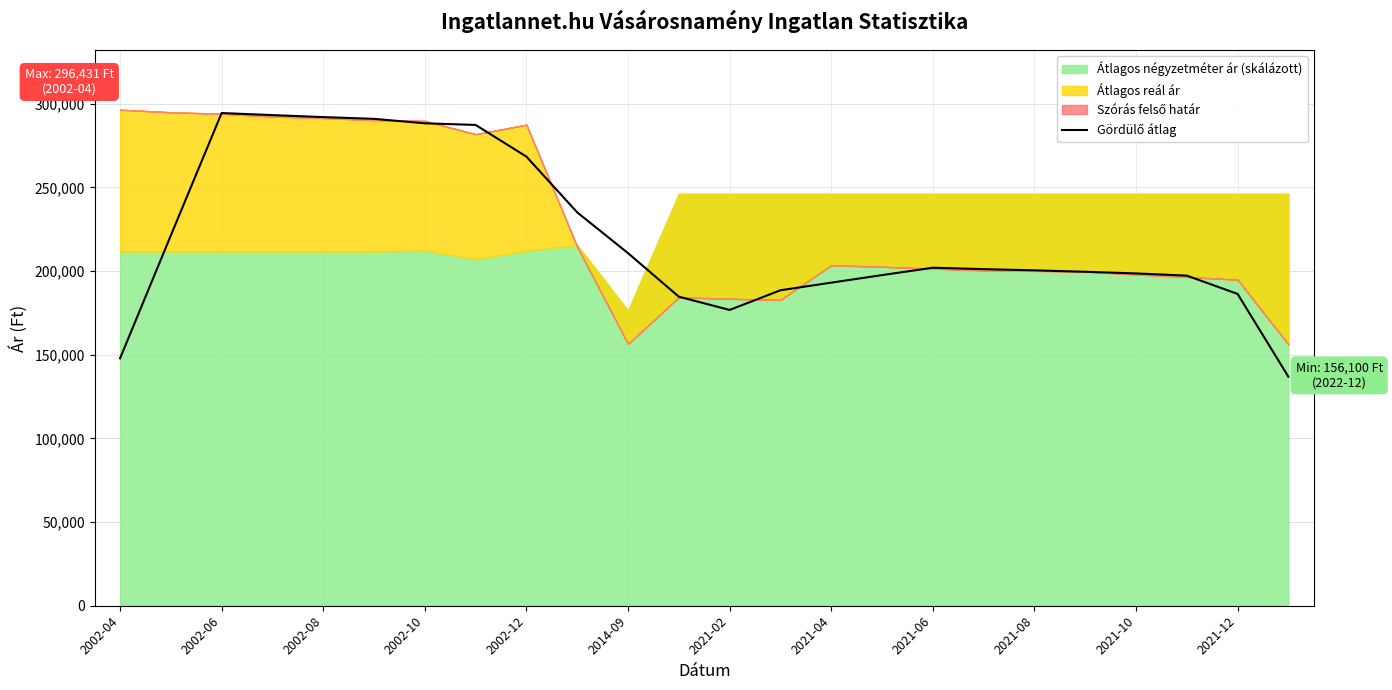

What is the greatest value displayed?

294424.8